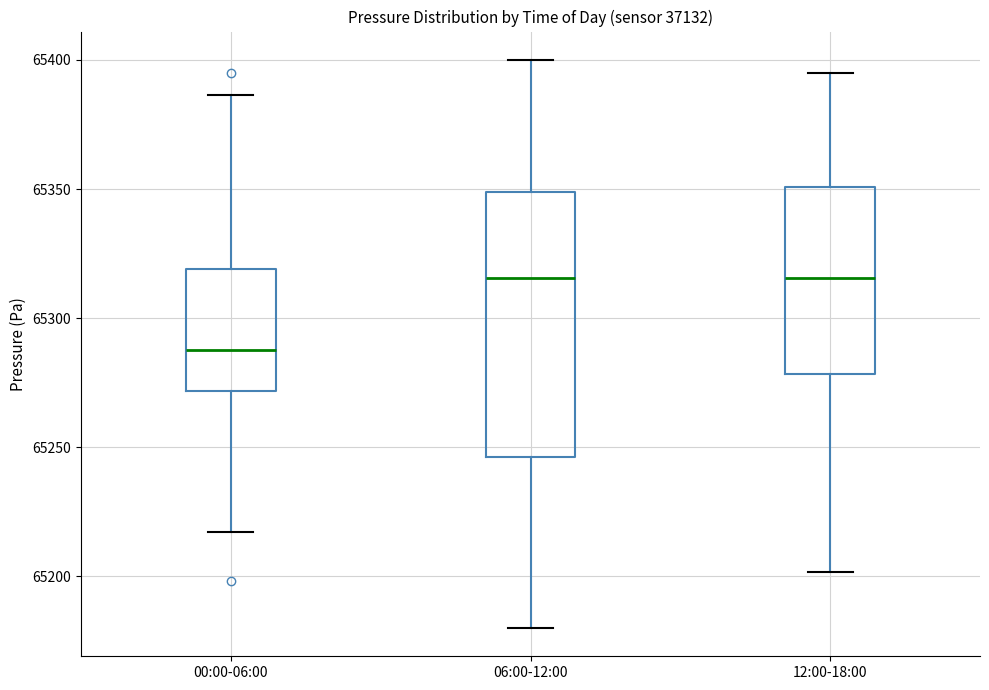

Which box's median line is the lowest?

00:00-06:00